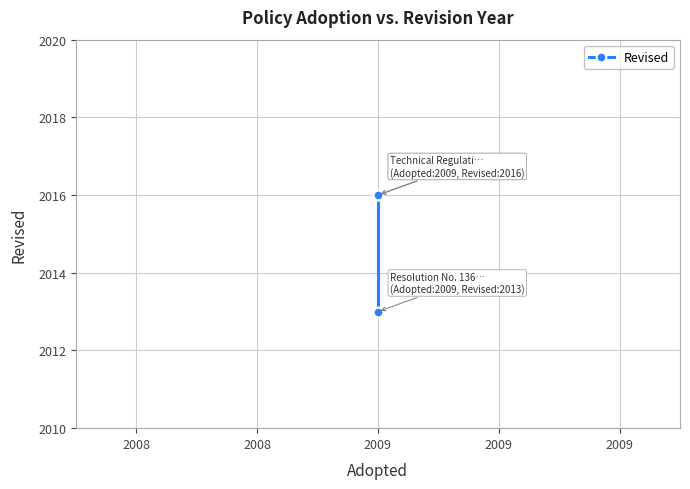

What is the ratio of the value at 2009 to the value at 2009?

1.0